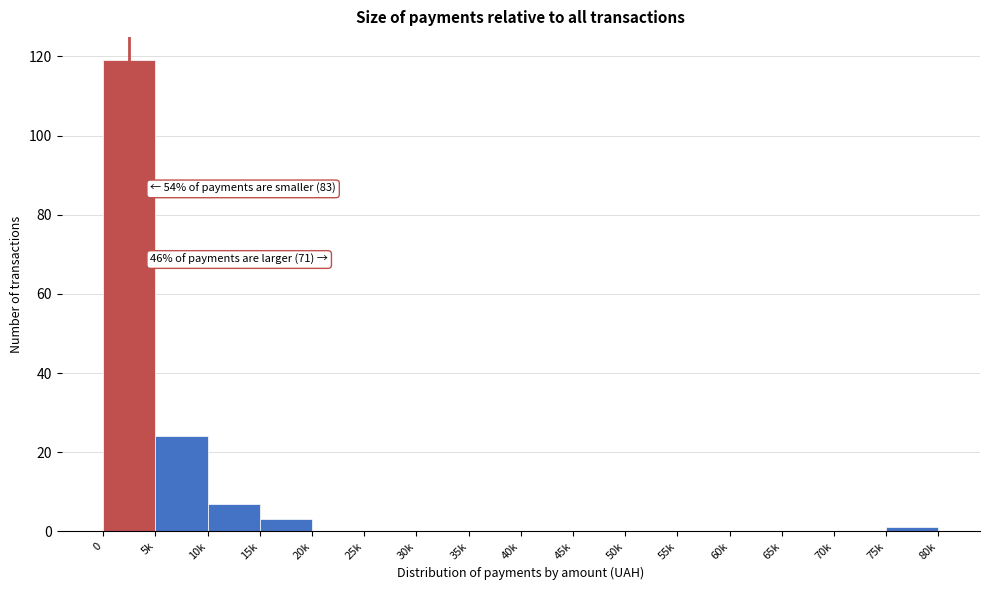

Reading right to left, extract all data points from this chart.

75k=1	70k=0	65k=0	60k=0	55k=0	50k=0	45k=0	40k=0	35k=0	30k=0	25k=0	20k=0	15k=3	10k=7	5k=24	0=119